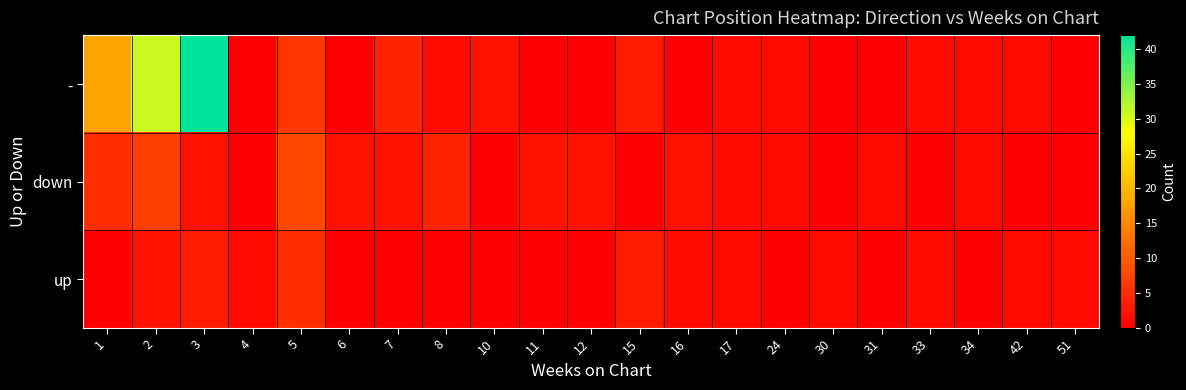

Which has a higher value, 33 or 8?

33